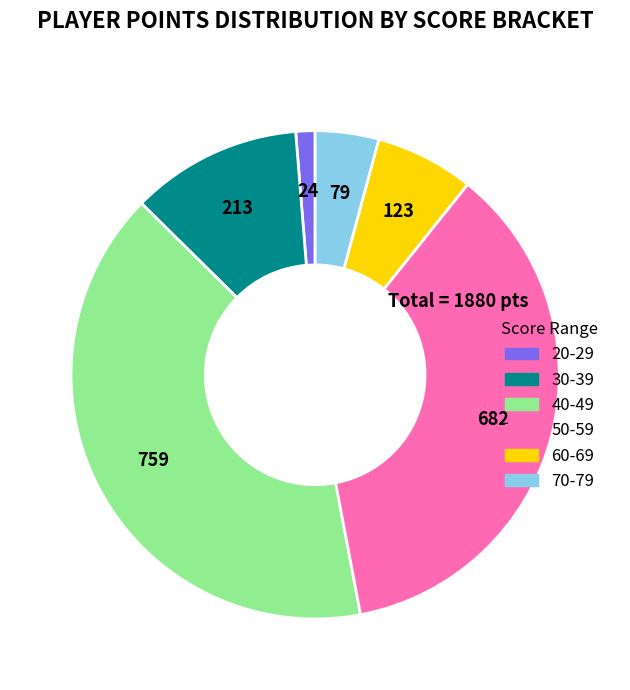

Does any single category account for the majority?

No